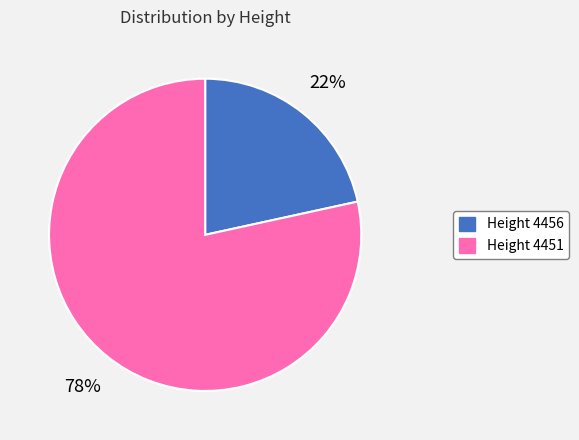

To the nearest percent, what portion does Height 4456 represent?

22%